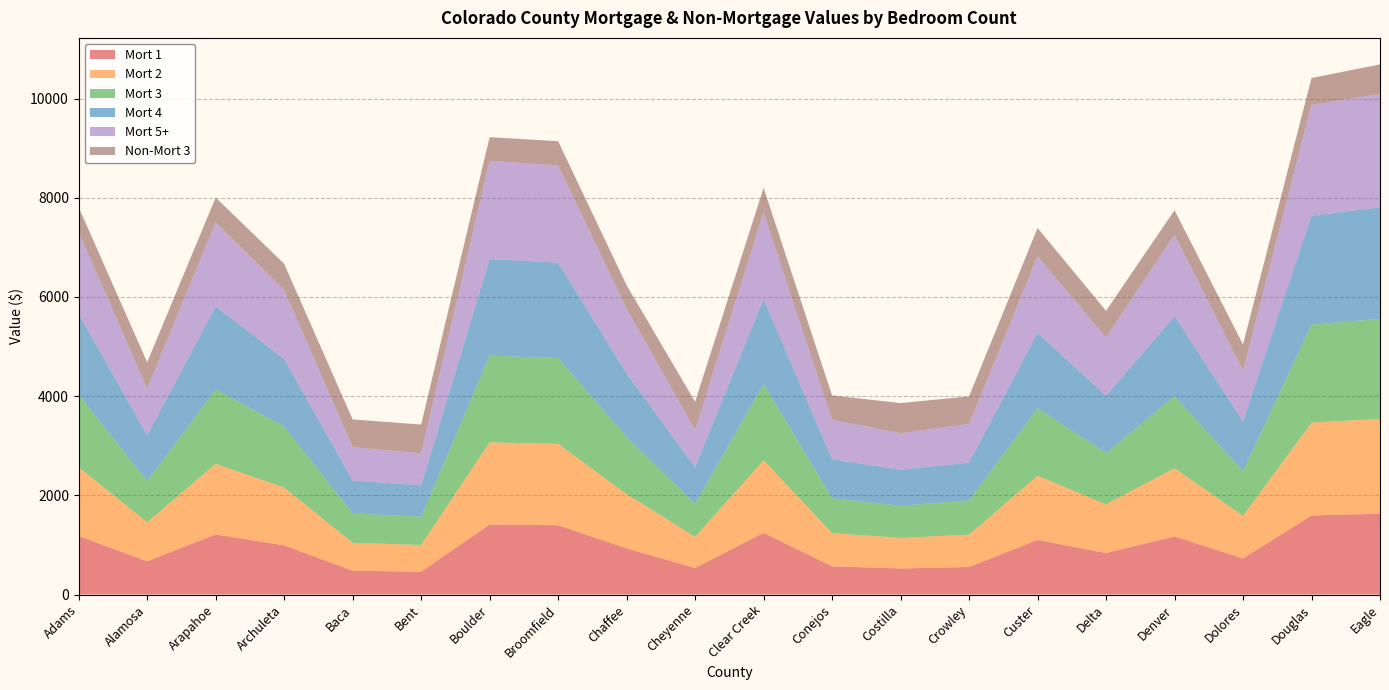

Reading left to right, extract all data points from this chart.

Mort 1: Adams=1180	Alamosa=670	Arapahoe=1212	Archuleta=991	Baca=479	Bent=459	Boulder=1411	Broomfield=1397	Chaffee=930	Cheyenne=535	Clear Creek=1244	Conejos=569	Costilla=525	Crowley=555	Custer=1101	Delta=836	Denver=1171	Dolores=728	Douglas=1594	Eagle=1629
Mort 2: Adams=1386	Alamosa=787	Arapahoe=1423	Archuleta=1164	Baca=563	Bent=539	Boulder=1658	Broomfield=1640	Chaffee=1093	Cheyenne=629	Clear Creek=1461	Conejos=668	Costilla=616	Crowley=652	Custer=1293	Delta=982	Denver=1376	Dolores=856	Douglas=1872	Eagle=1913
Mort 3: Adams=1460	Alamosa=829	Arapahoe=1500	Archuleta=1227	Baca=594	Bent=569	Boulder=1747	Broomfield=1728	Chaffee=1151	Cheyenne=663	Clear Creek=1539	Conejos=704	Costilla=650	Crowley=687	Custer=1363	Delta=1035	Denver=1450	Dolores=902	Douglas=1973	Eagle=2016
Mort 4: Adams=1628	Alamosa=924	Arapahoe=1672	Archuleta=1368	Baca=662	Bent=634	Boulder=1948	Broomfield=1927	Chaffee=1284	Cheyenne=738	Clear Creek=1716	Conejos=785	Costilla=724	Crowley=766	Custer=1519	Delta=1154	Denver=1617	Dolores=1005	Douglas=2200	Eagle=2247
Mort 5+: Adams=1655	Alamosa=939	Arapahoe=1700	Archuleta=1390	Baca=673	Bent=644	Boulder=1979	Broomfield=1959	Chaffee=1305	Cheyenne=751	Clear Creek=1744	Conejos=798	Costilla=736	Crowley=778	Custer=1544	Delta=1173	Denver=1643	Dolores=1021	Douglas=2235	Eagle=2284
Non-Mort 3: Adams=500	Alamosa=534	Arapahoe=497	Archuleta=528	Baca=559	Bent=582	Boulder=478	Broomfield=488	Chaffee=473	Cheyenne=571	Clear Creek=497	Conejos=490	Costilla=609	Crowley=557	Custer=570	Delta=540	Denver=491	Dolores=529	Douglas=540	Eagle=599